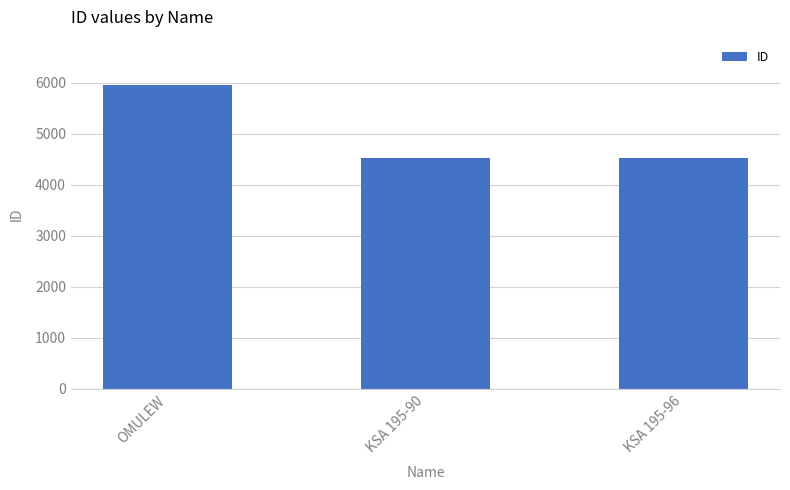

What is the label of the 2nd bar from the left?

KSA 195-90